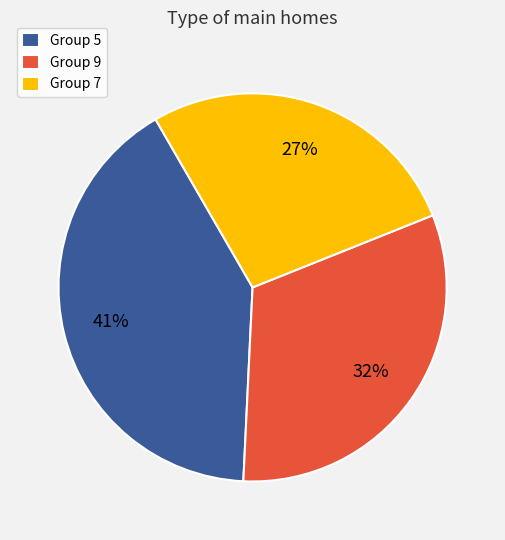

How many segments does this pie chart have?

3